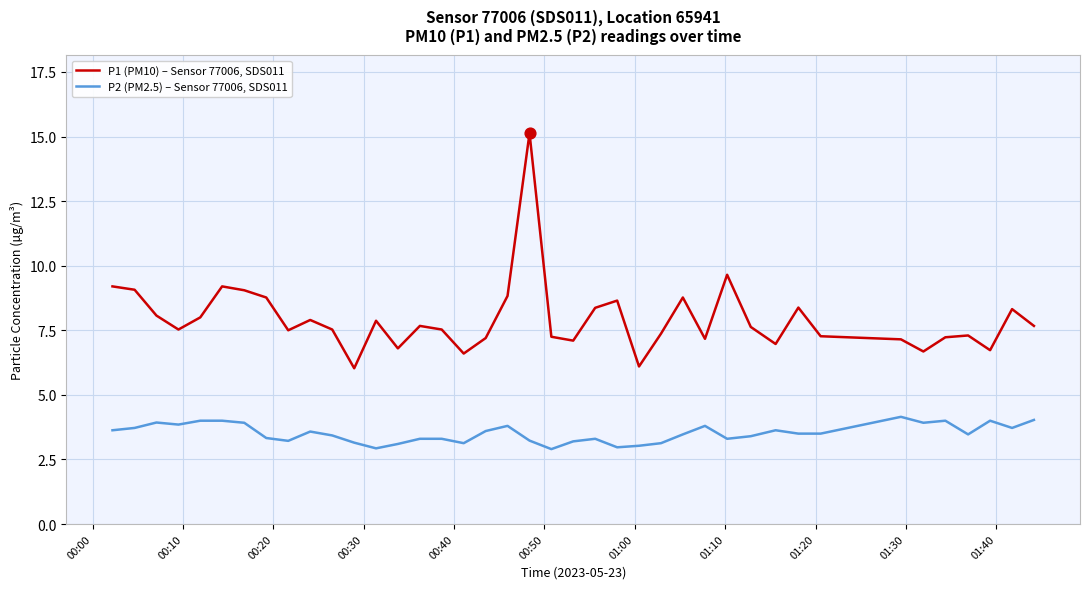

Which series has the largest total across all categories?

P1 (PM10) – Sensor 77006, SDS011